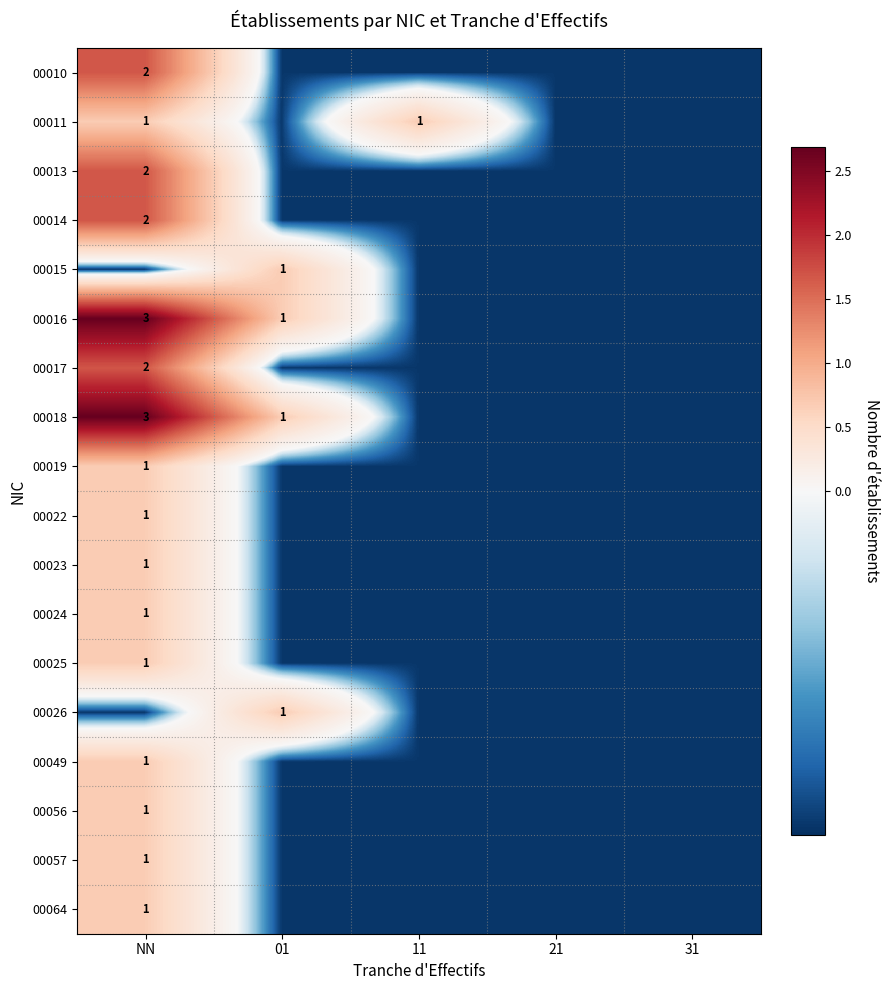

Rank the series at 31 from highest to lowest value.

00010, 00011, 00013, 00014, 00015, 00016, 00017, 00018, 00019, 00022, 00023, 00024, 00025, 00026, 00049, 00056, 00057, 00064